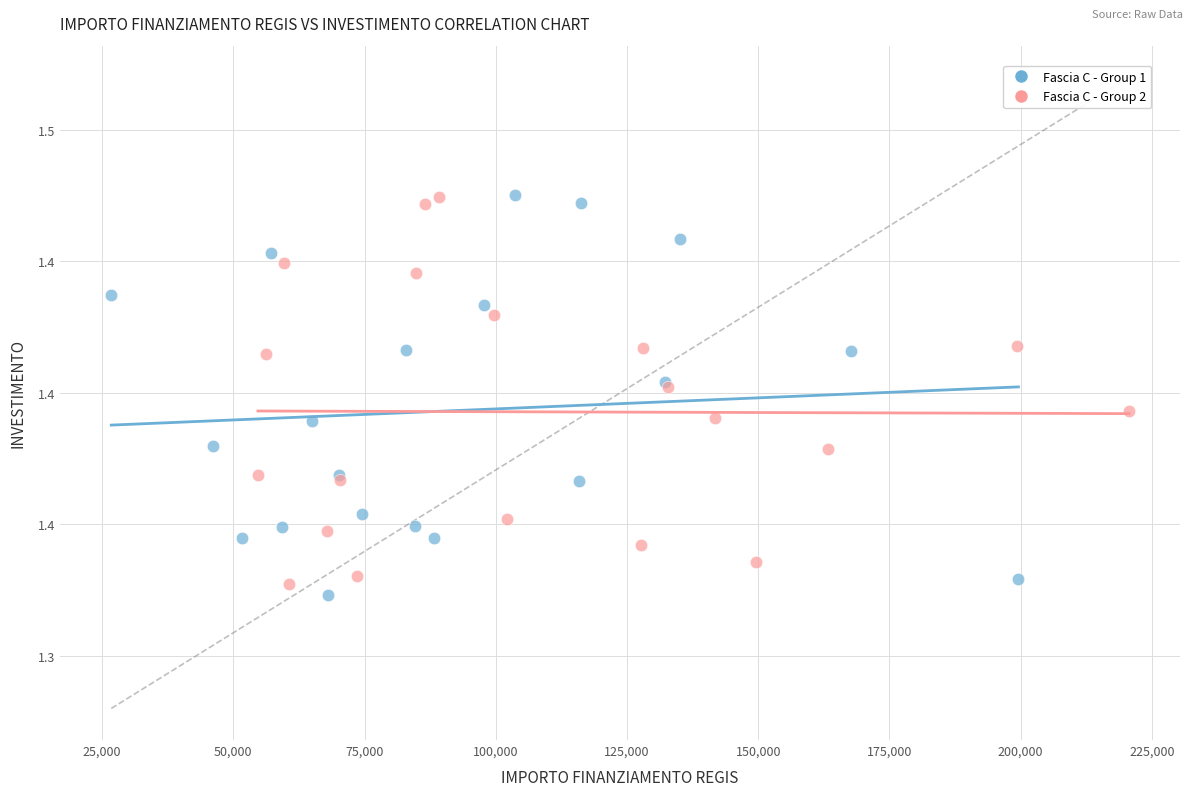

What are all the series names shown in the legend?

Fascia C - Group 1, Fascia C - Group 2